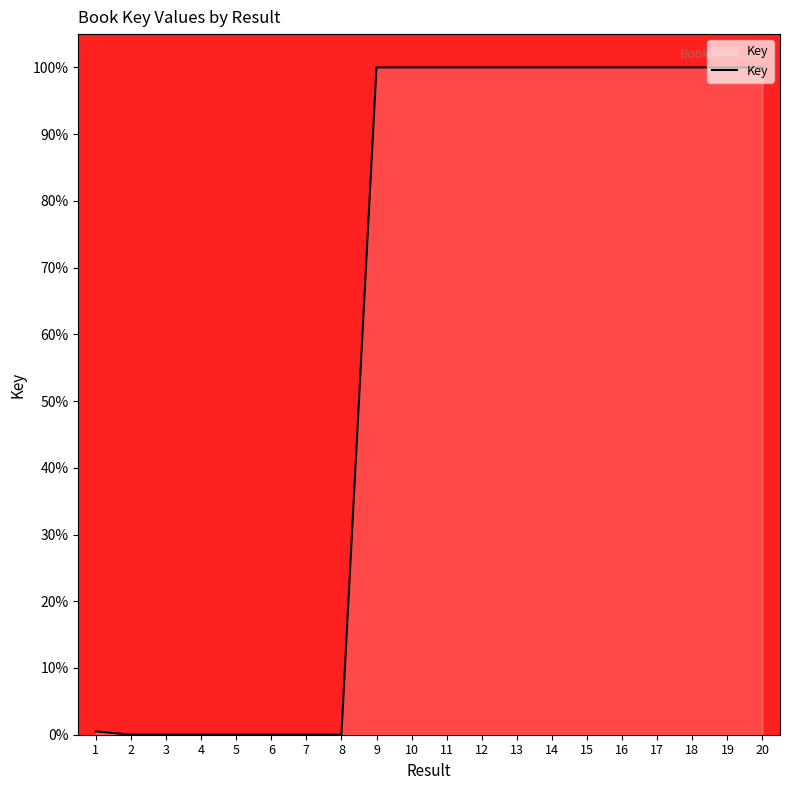

What is the difference between the second highest and minimum values?

100.0